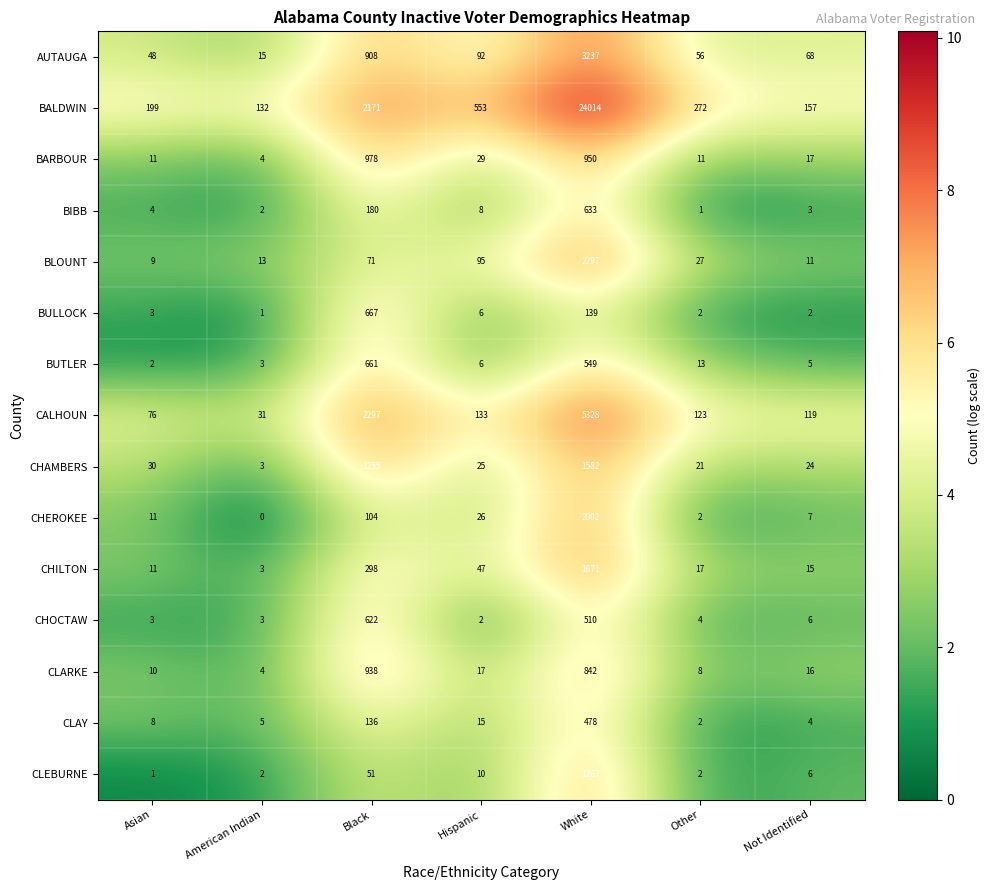

Rank the series by their maximum value, from highest to lowest.

BALDWIN, CALHOUN, AUTAUGA, BLOUNT, CHEROKEE, CHILTON, CHAMBERS, CLEBURNE, BARBOUR, CLARKE, BULLOCK, BUTLER, BIBB, CHOCTAW, CLAY